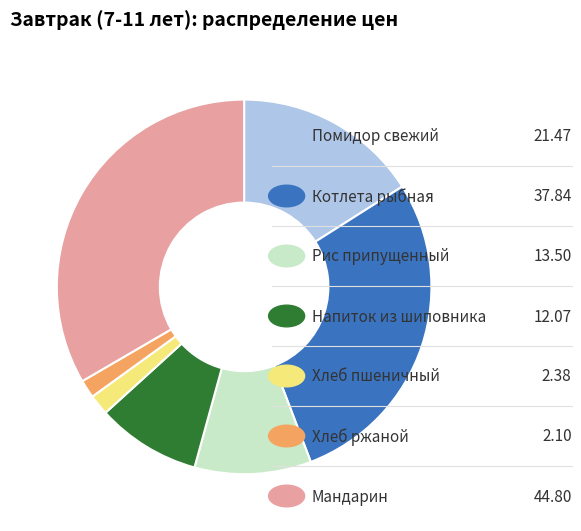

Is there a majority slice in this chart?

No